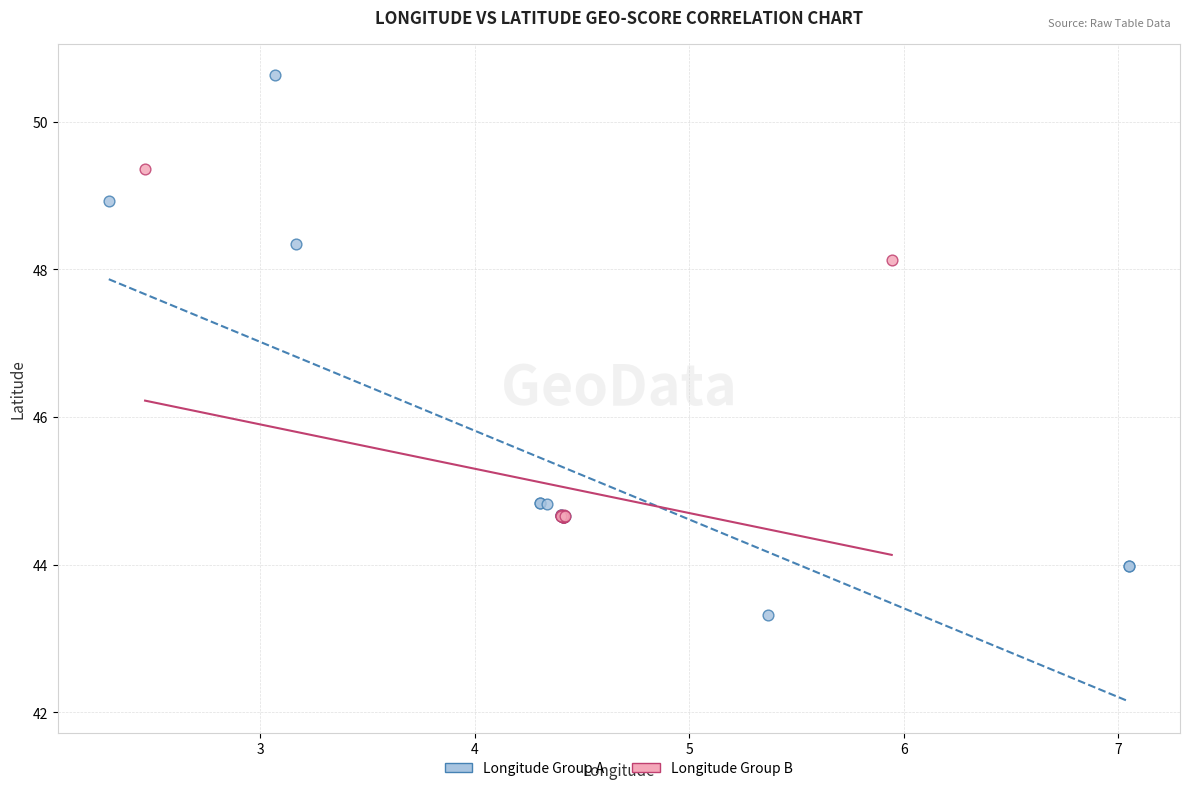

Which series reaches the maximum Y coordinate?

Longitude Group A